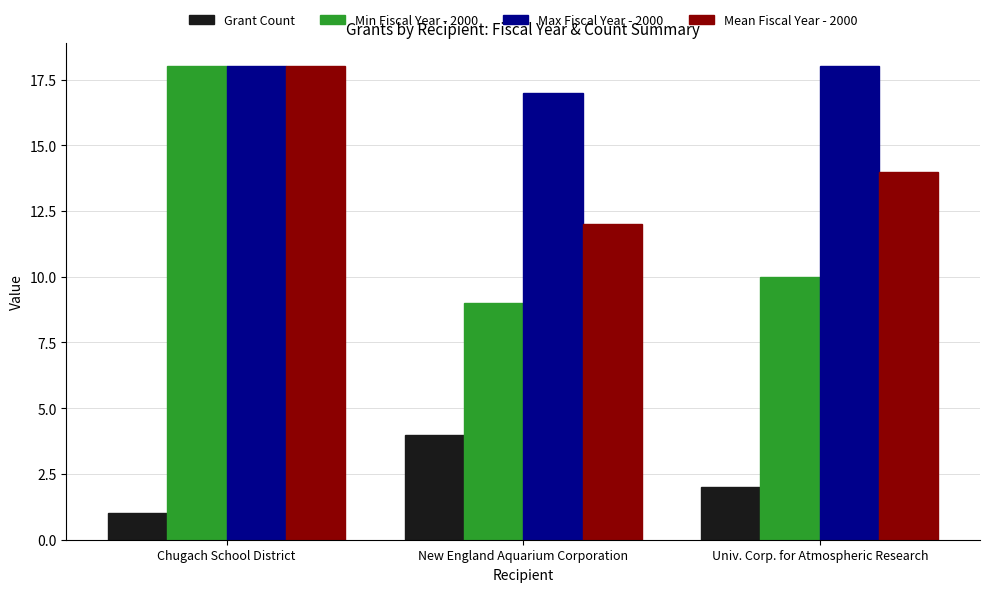

Reading left to right, transcribe all the data shown in this chart.

Grant Count: 1	4	2
Min Fiscal Year - 2000: 18	9	10
Max Fiscal Year - 2000: 18	17	18
Mean Fiscal Year - 2000: 18	12	14